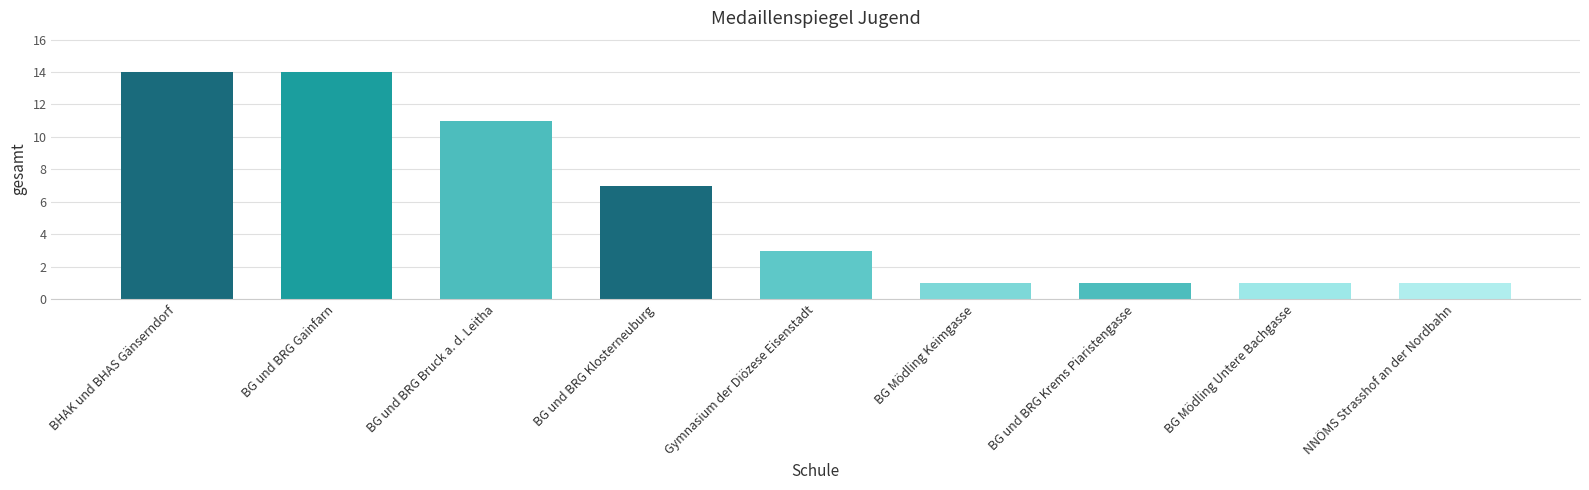

True or false: the data shows 15 at BG und BRG Bruck a. d. Leitha.

False